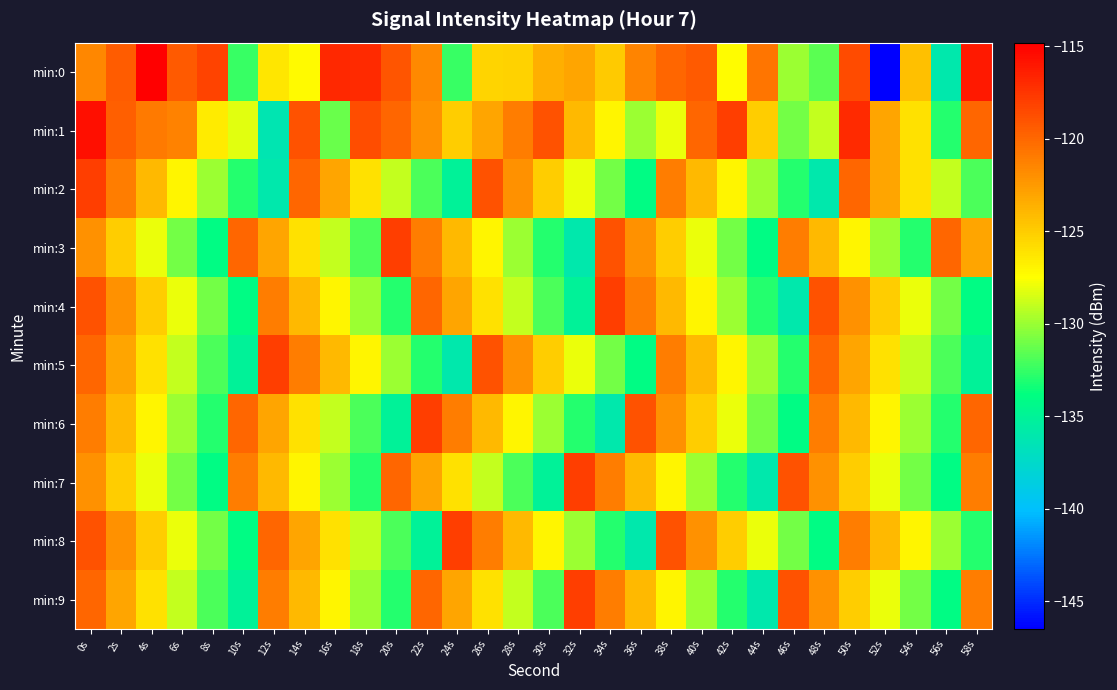

Count the number of categories in the chart.

30